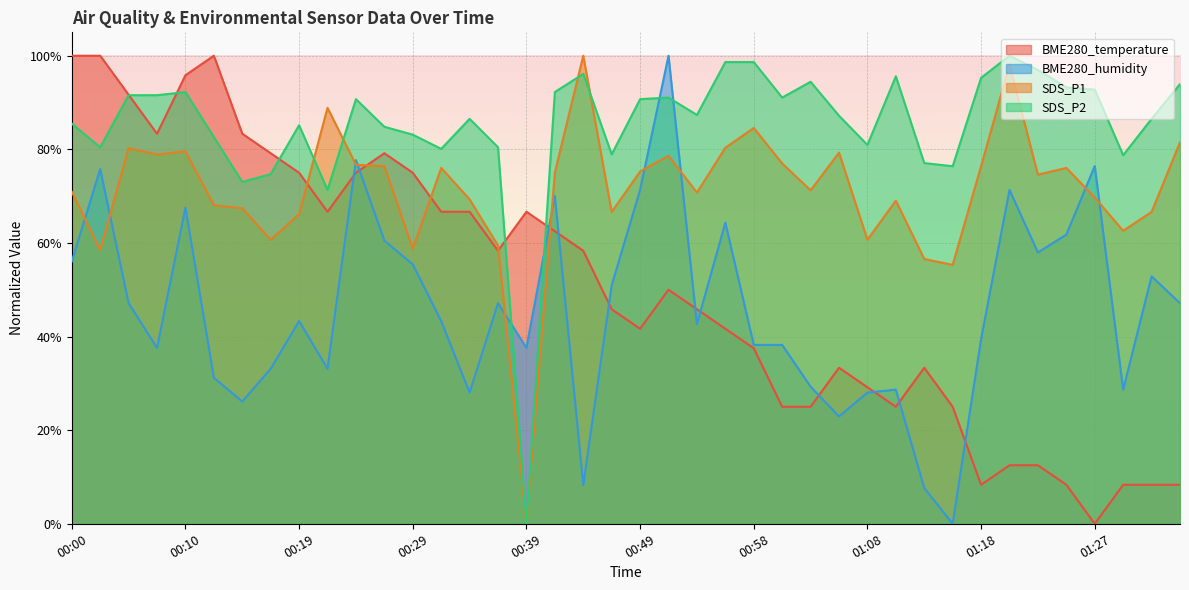

What is the sum of the BME280_humidity values at 00:19 and 01:35?

0.9